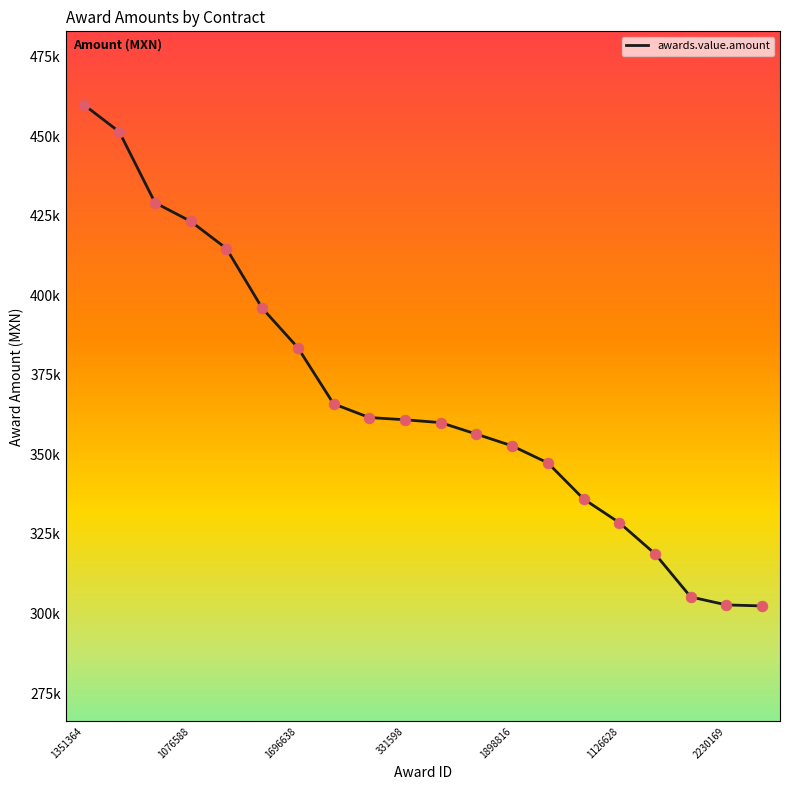

Which has a higher value, 1839208 or 1965706?

1839208